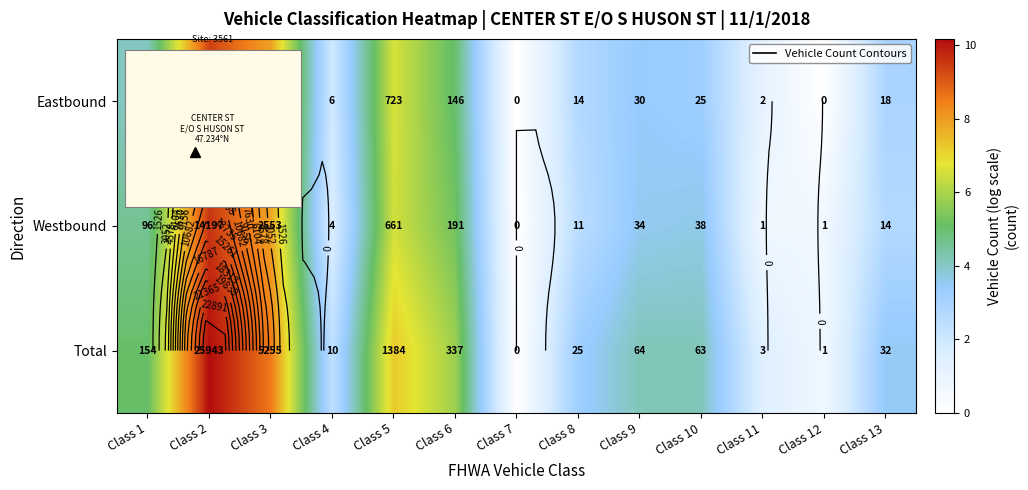

What is the maximum value for row_0?

9.4